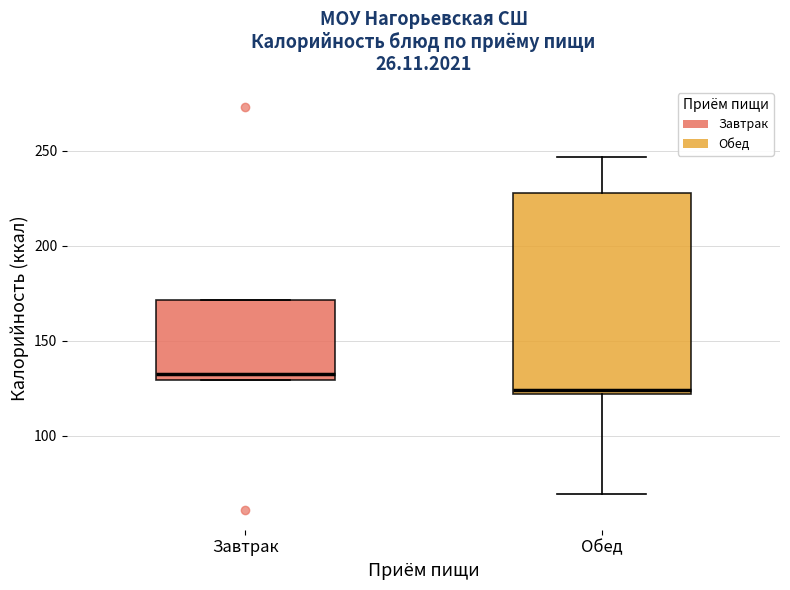

Comparing the boxes themselves (not the whiskers), which one is the tallest?

Обед